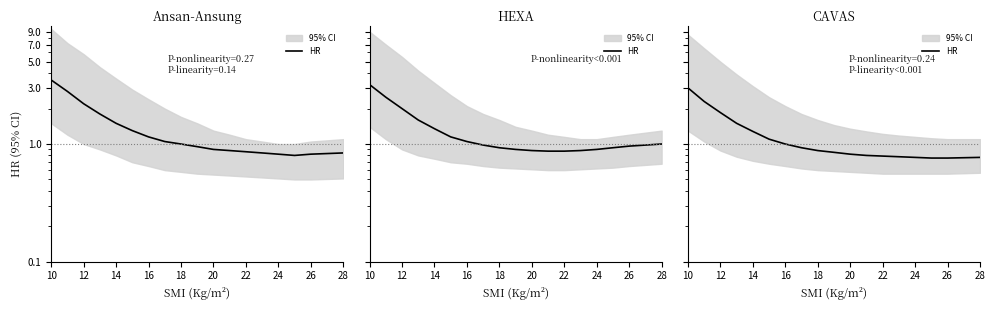

True or false: there are more than 2 points higher than both neighbors.

False